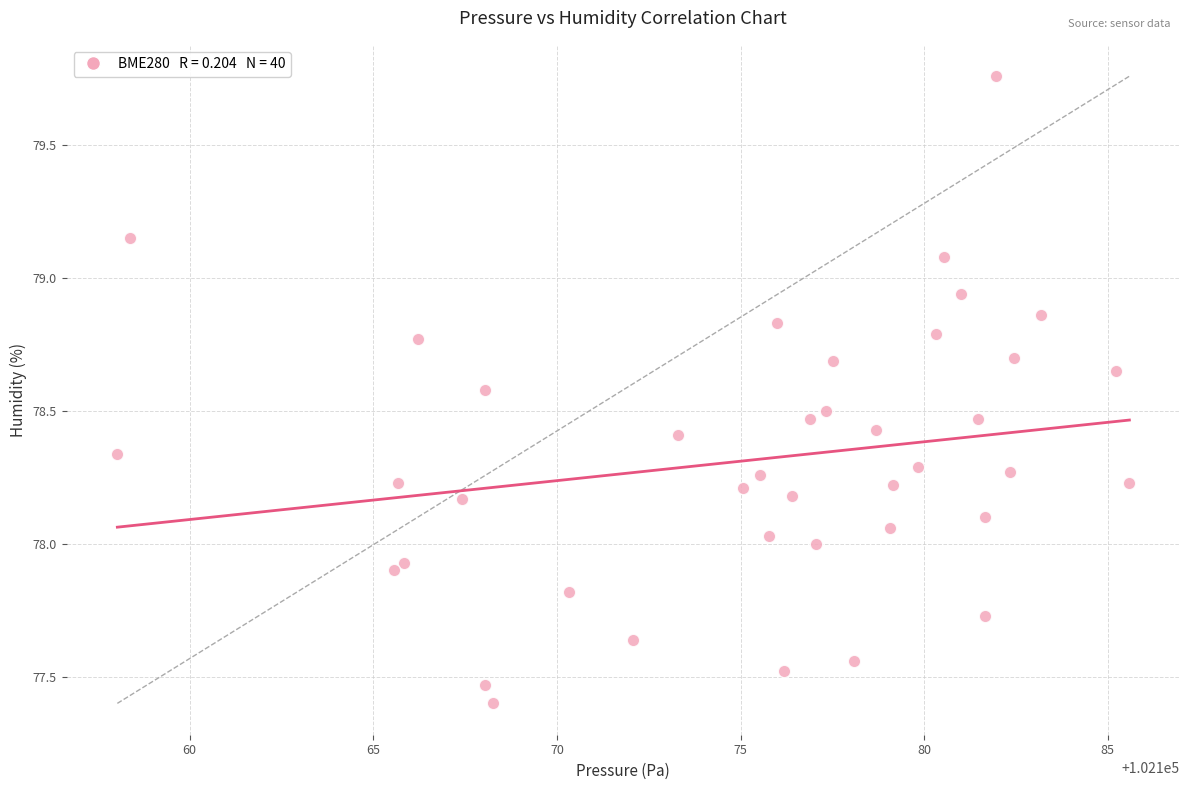

What is the range of Y values (max minus min)?

2.4